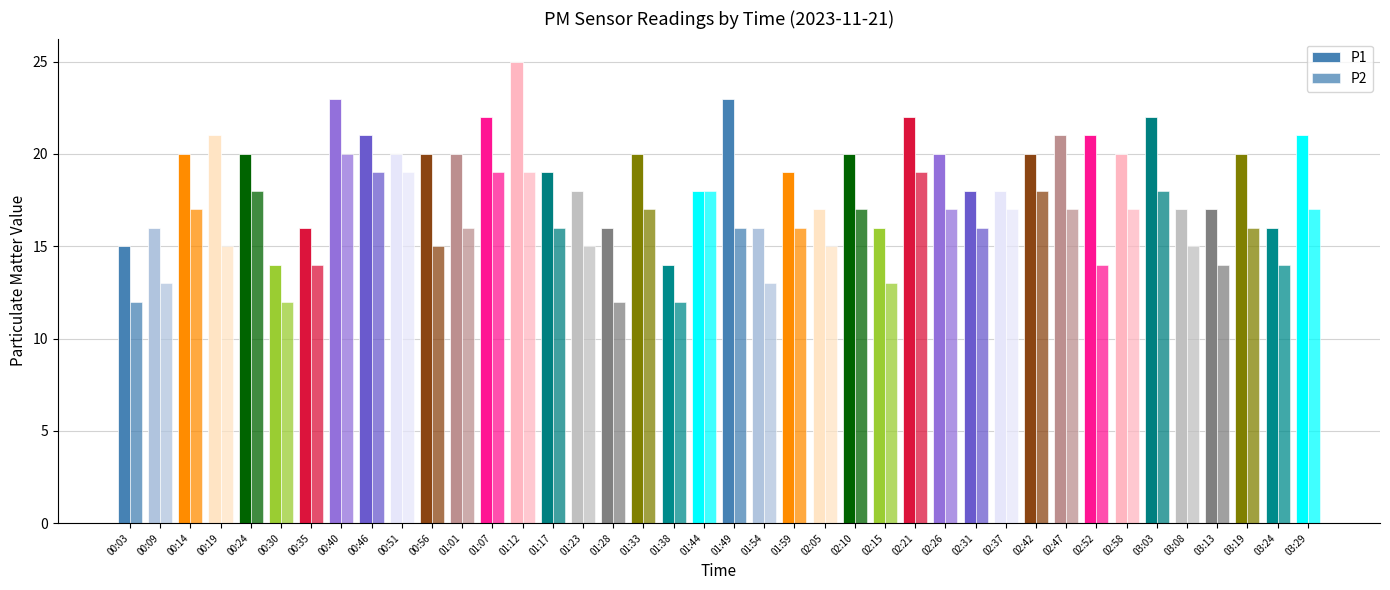

How many groups of bars are there?

40